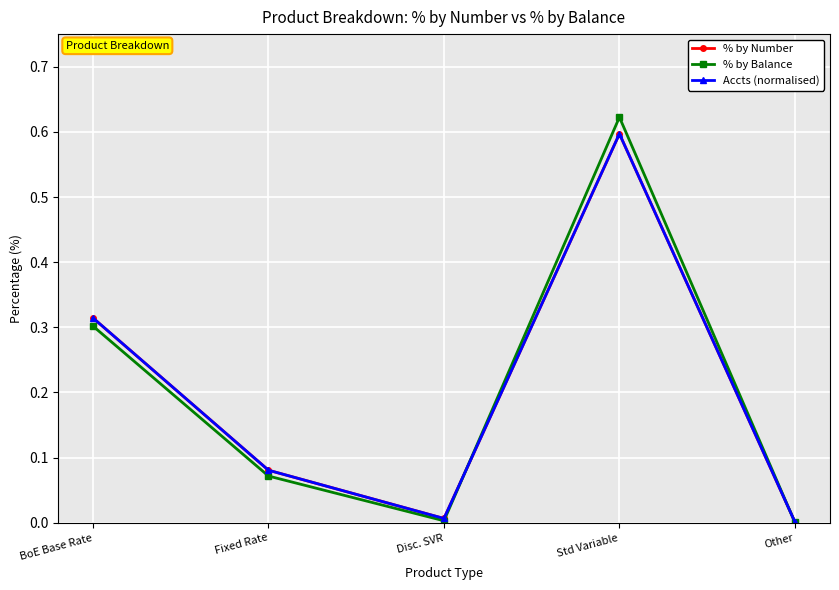

What is the maximum value shown in the chart?

0.6